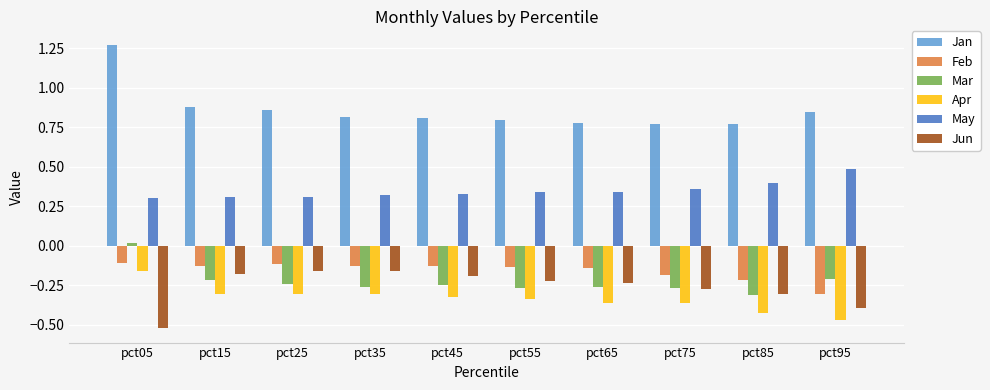

The Mar series shows -0.3 at pct45. True or false?

True